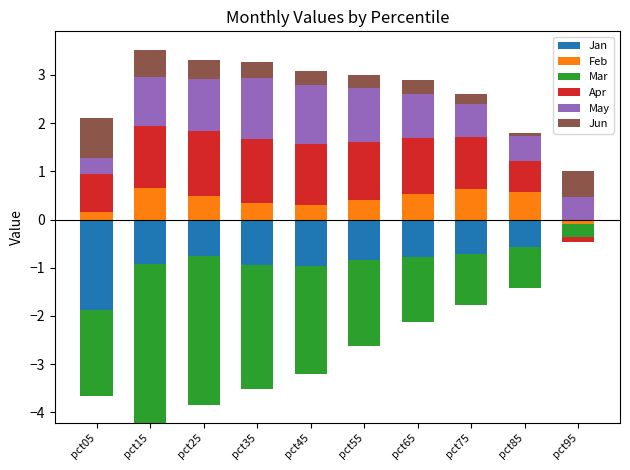

Is the value of Mar at pct65 greater than the value of Jun at pct65?

No